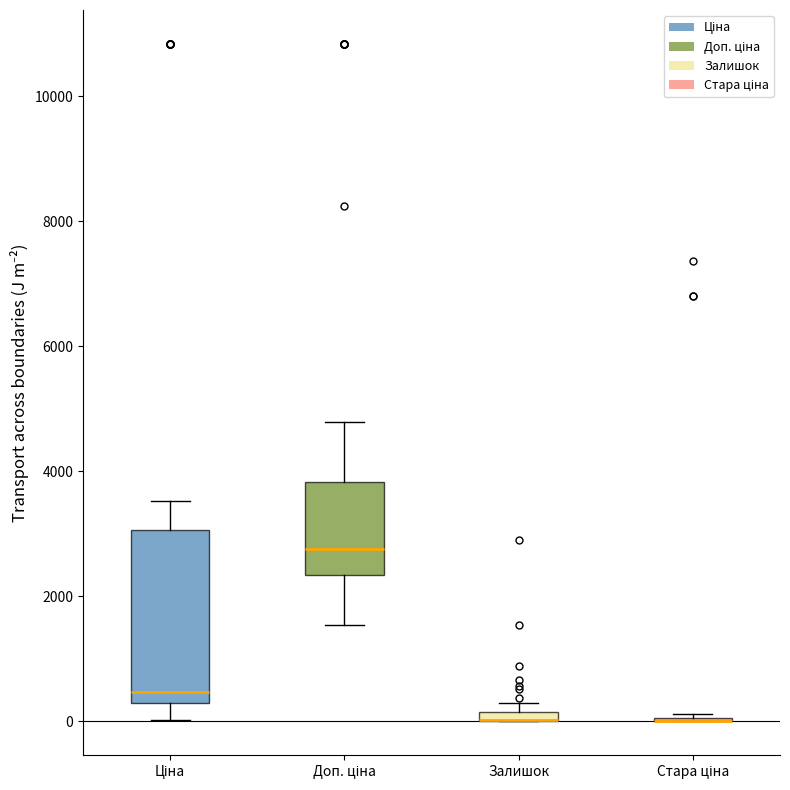

Which box is the tallest, from its lower edge to its upper edge?

Ціна